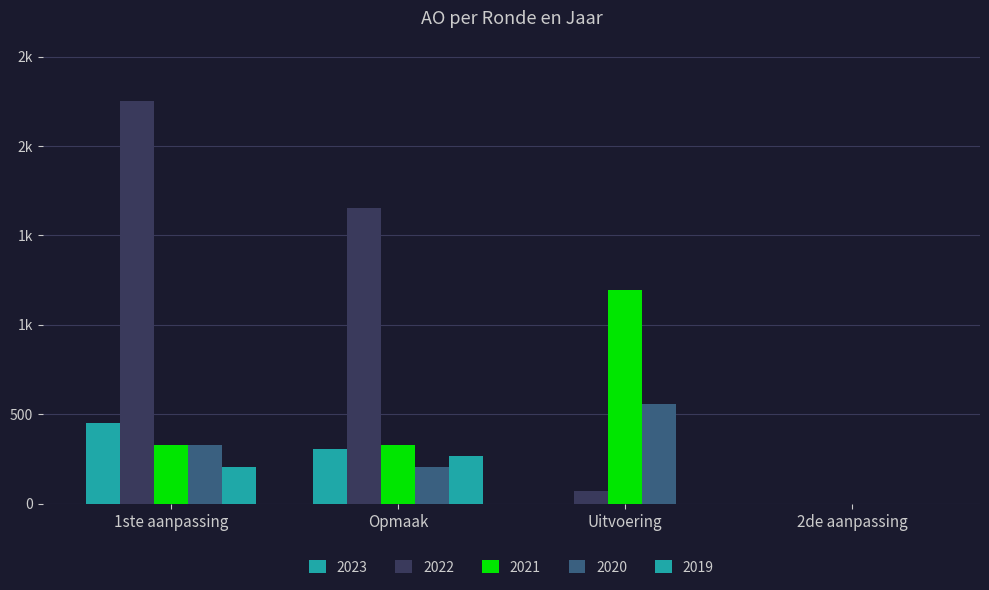

Reading right to left, what are all the values shown in this chart?

2023: 2de aanpassing=0	Uitvoering=0	Opmaak=306	1ste aanpassing=448
2022: 2de aanpassing=0	Uitvoering=68	Opmaak=1654	1ste aanpassing=2252
2021: 2de aanpassing=0	Uitvoering=1193	Opmaak=326	1ste aanpassing=326
2020: 2de aanpassing=0	Uitvoering=559	Opmaak=203	1ste aanpassing=326
2019: 2de aanpassing=0	Uitvoering=0	Opmaak=264	1ste aanpassing=203